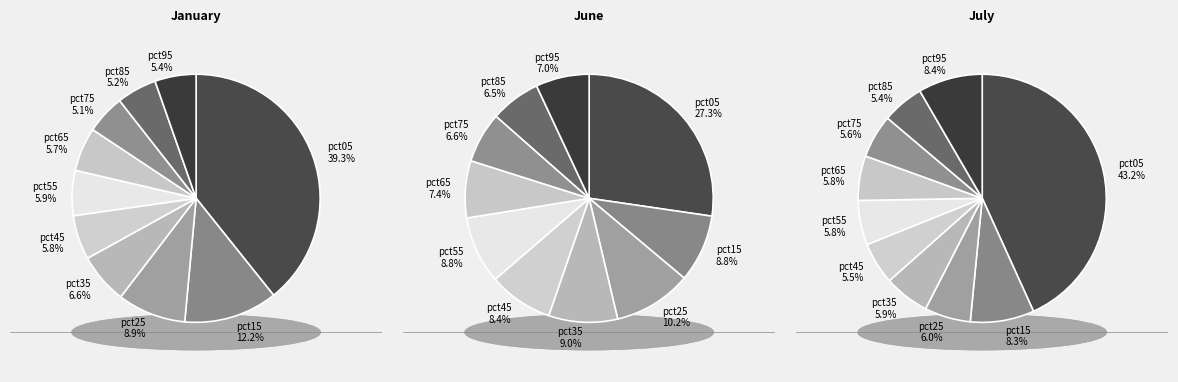

How many segments does this pie chart have?

10